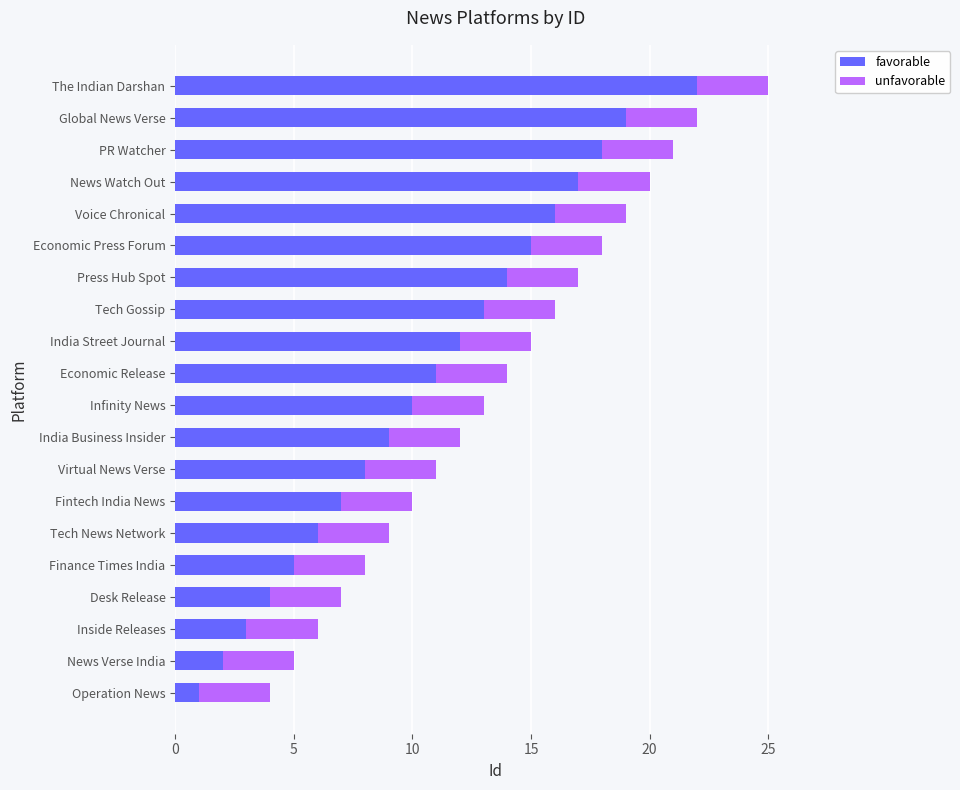

The favorable series shows 17 at News Watch Out. True or false?

True